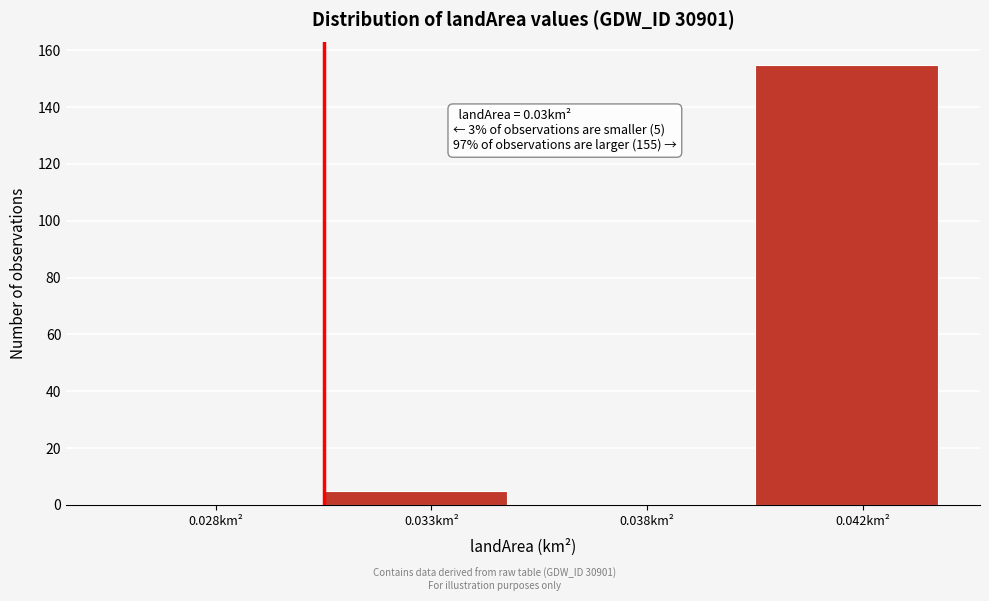

Reading left to right, what are all the values shown in this chart?

0.028km²=0	0.033km²=5	0.038km²=0	0.042km²=155